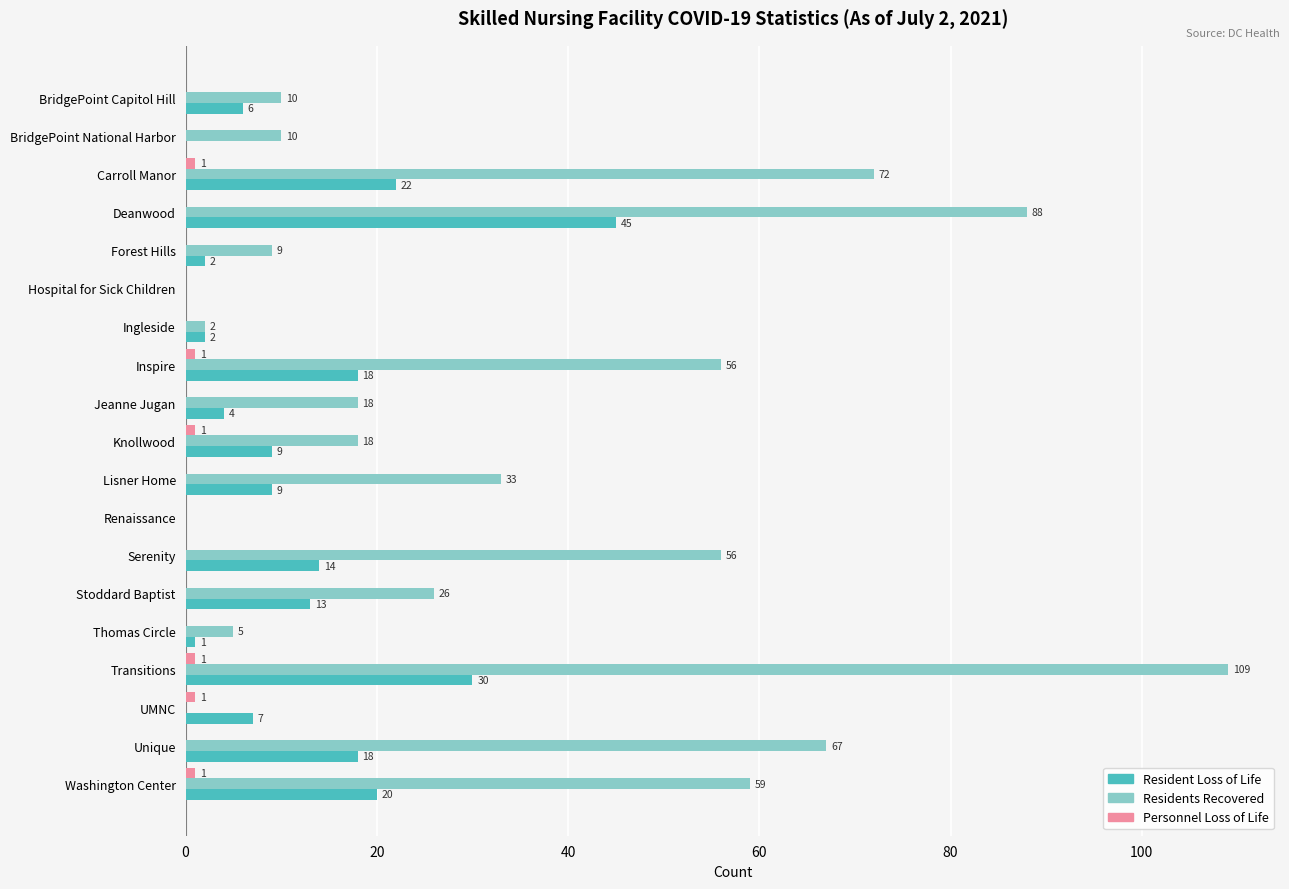

Which series changed the most between BridgePoint National Harbor and Inspire?

Residents Recovered